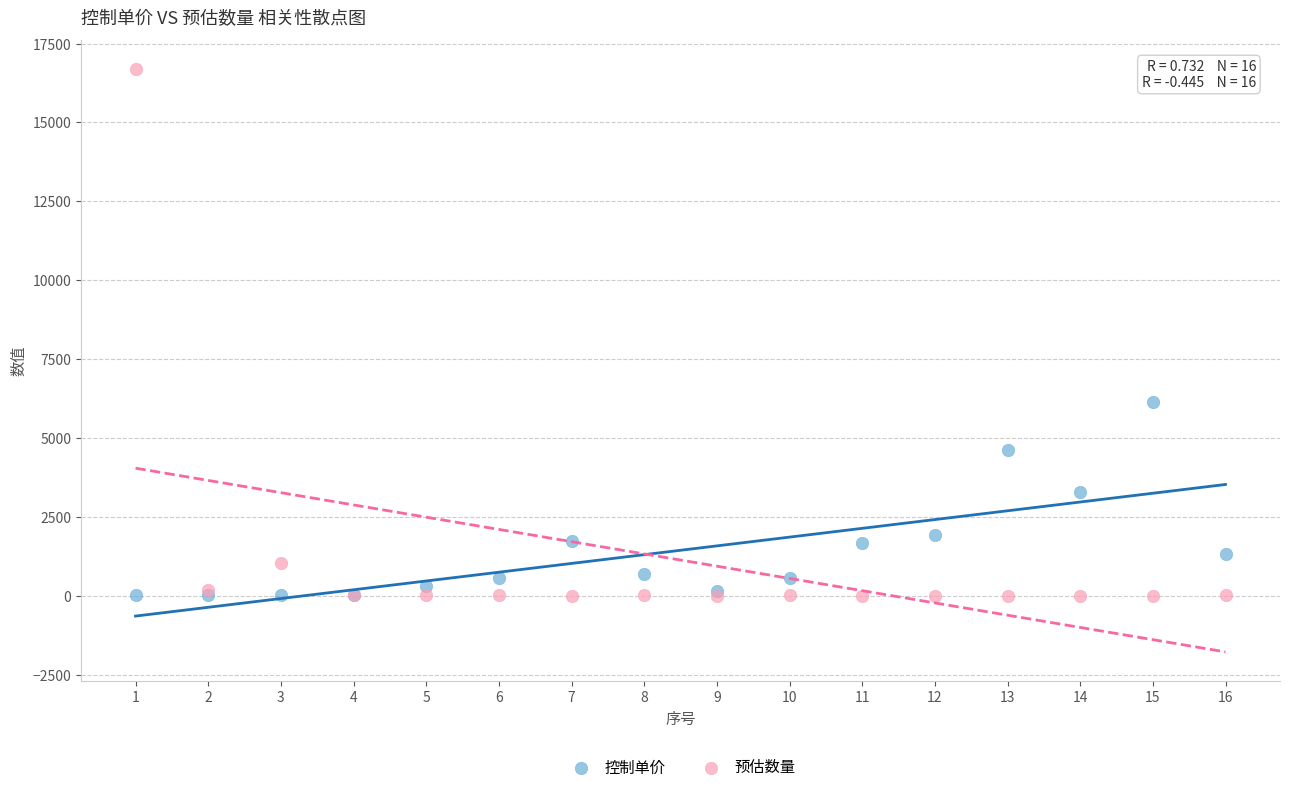

In the 预估数量 series, what Y value is closest to 8343?

1050.0